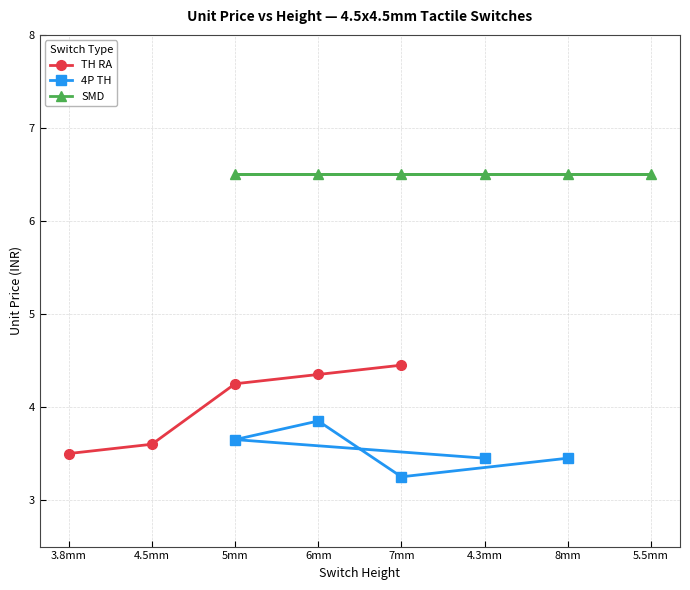

What is the difference between the second highest and minimum values in the TH RA series?

0.8